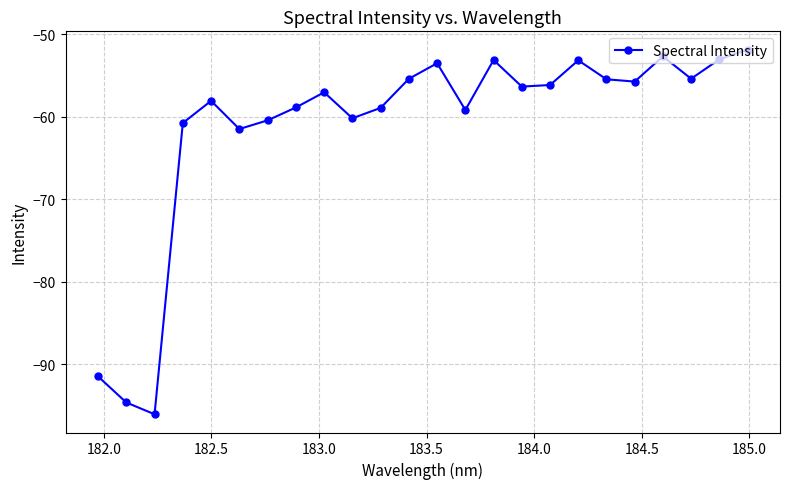

How many lines are shown in the chart?

1